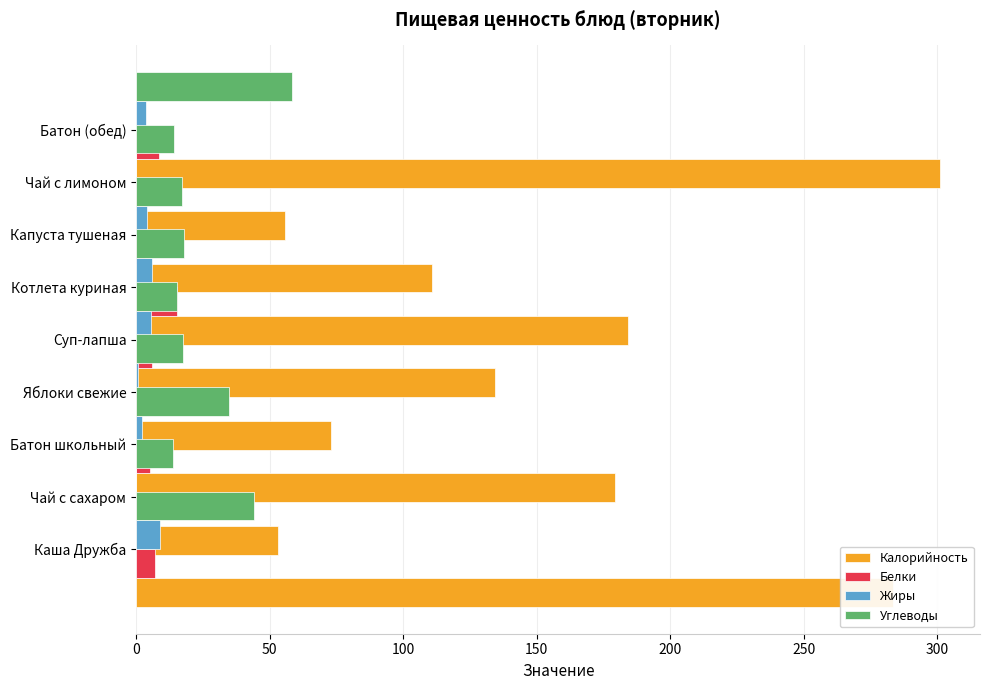

Read the Жиры value at Батон школьный.

2.3